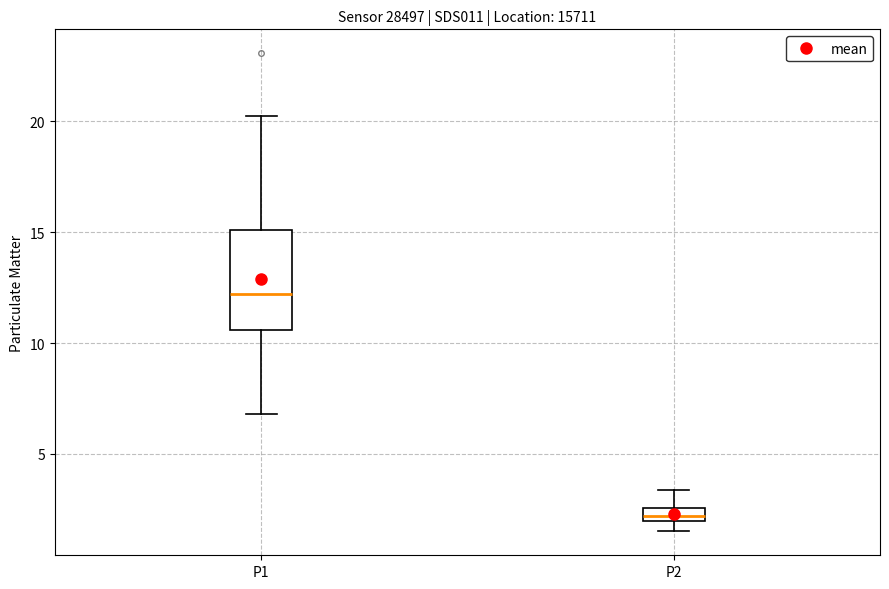

Comparing the boxes themselves (not the whiskers), which one is the tallest?

P1